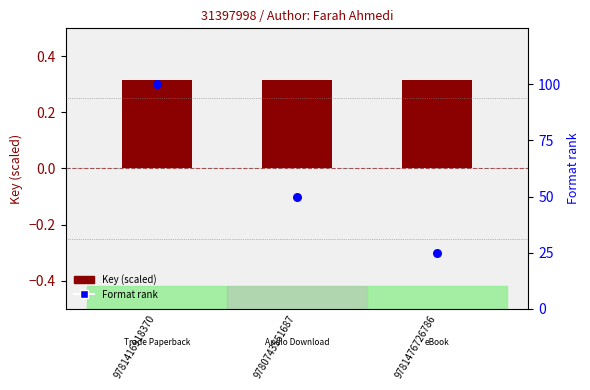

Which series reaches the minimum Y coordinate?

Key (scaled)